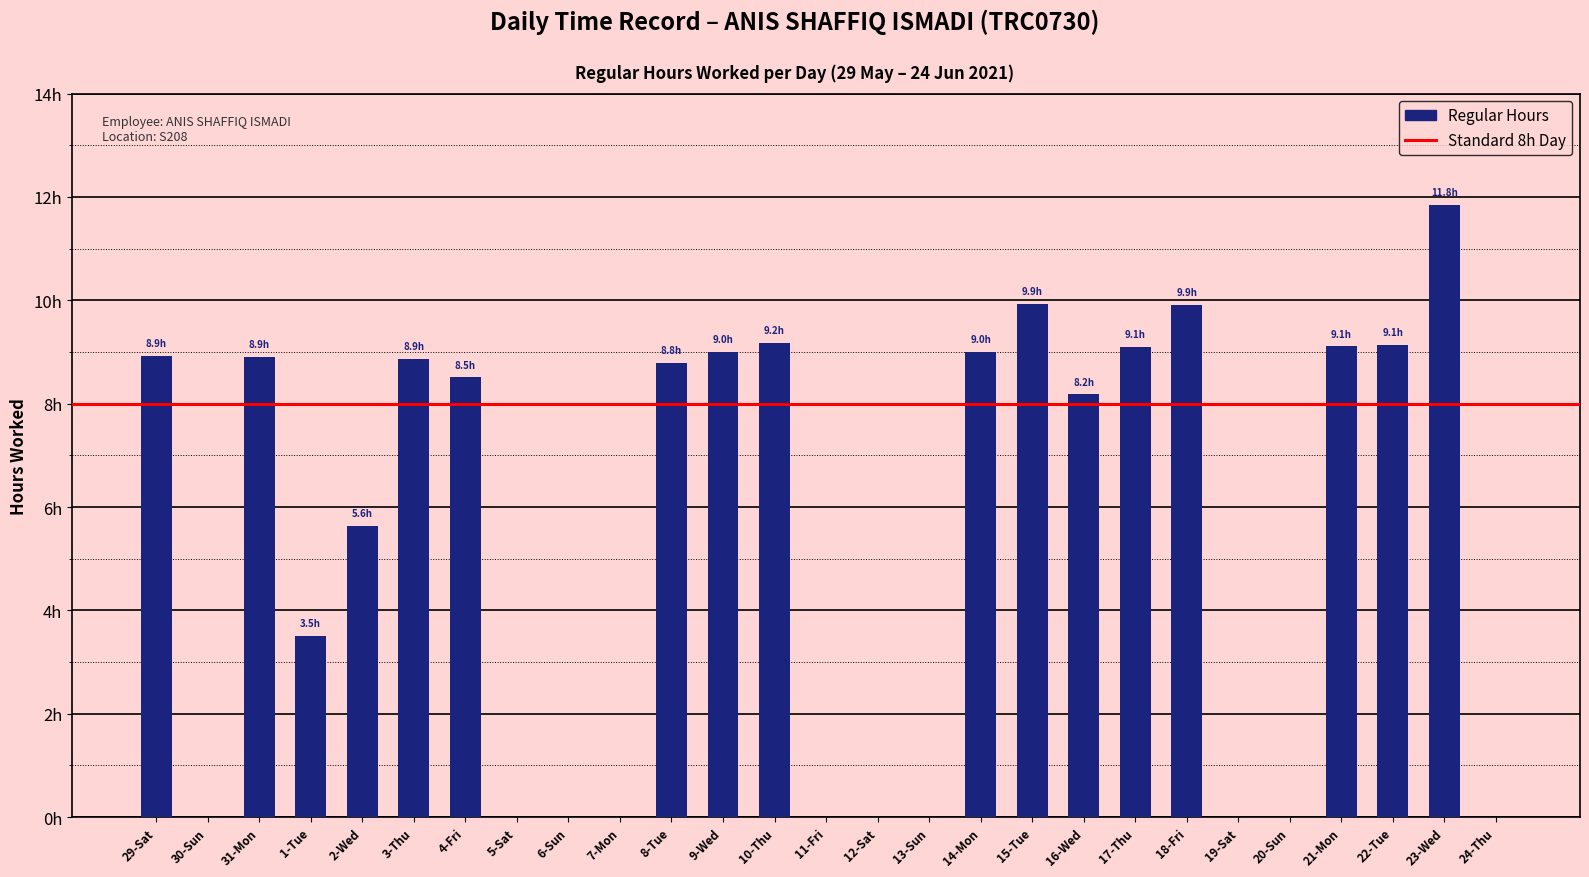

List the labels in order of value, smallest first.

30-Sun, 5-Sat, 6-Sun, 7-Mon, 11-Fri, 12-Sat, 13-Sun, 19-Sat, 20-Sun, 24-Thu, 1-Tue, 2-Wed, 16-Wed, 4-Fri, 8-Tue, 3-Thu, 31-Mon, 29-Sat, 9-Wed, 14-Mon, 17-Thu, 21-Mon, 22-Tue, 10-Thu, 18-Fri, 15-Tue, 23-Wed